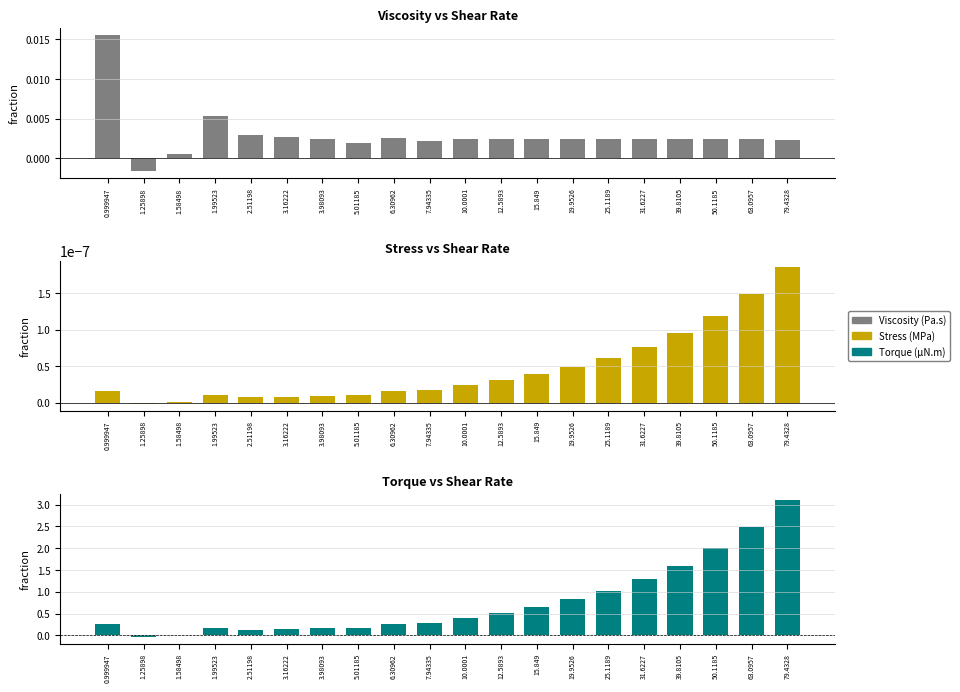

Is it true that Viscosity equals 0.0 at 1.99523?

False